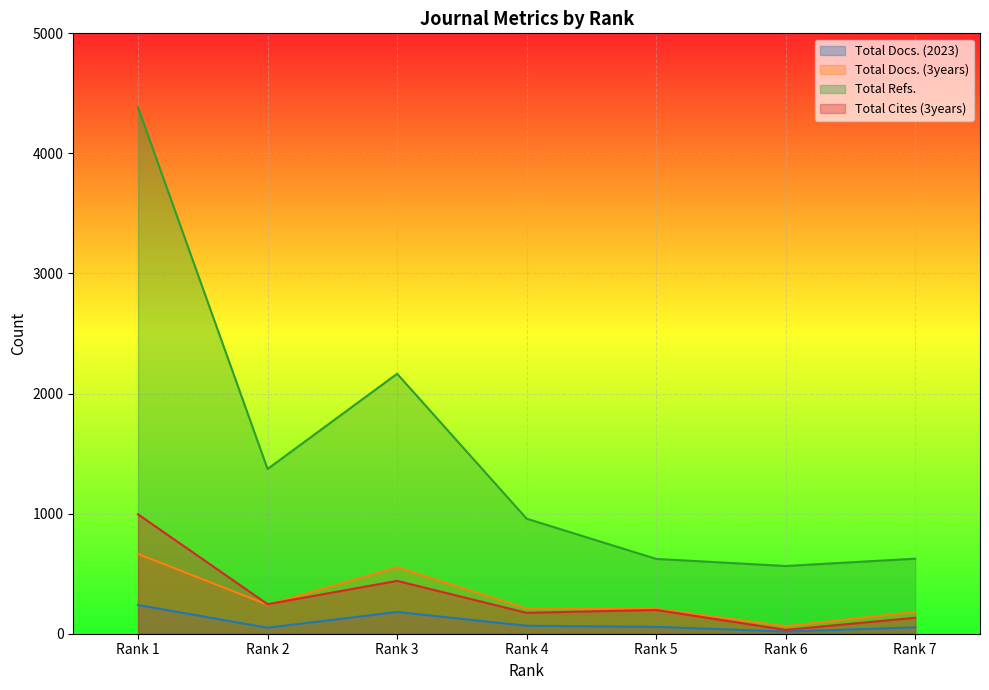

True or false: Total Docs. (2023) has a value of 26 at Rank 7.

False